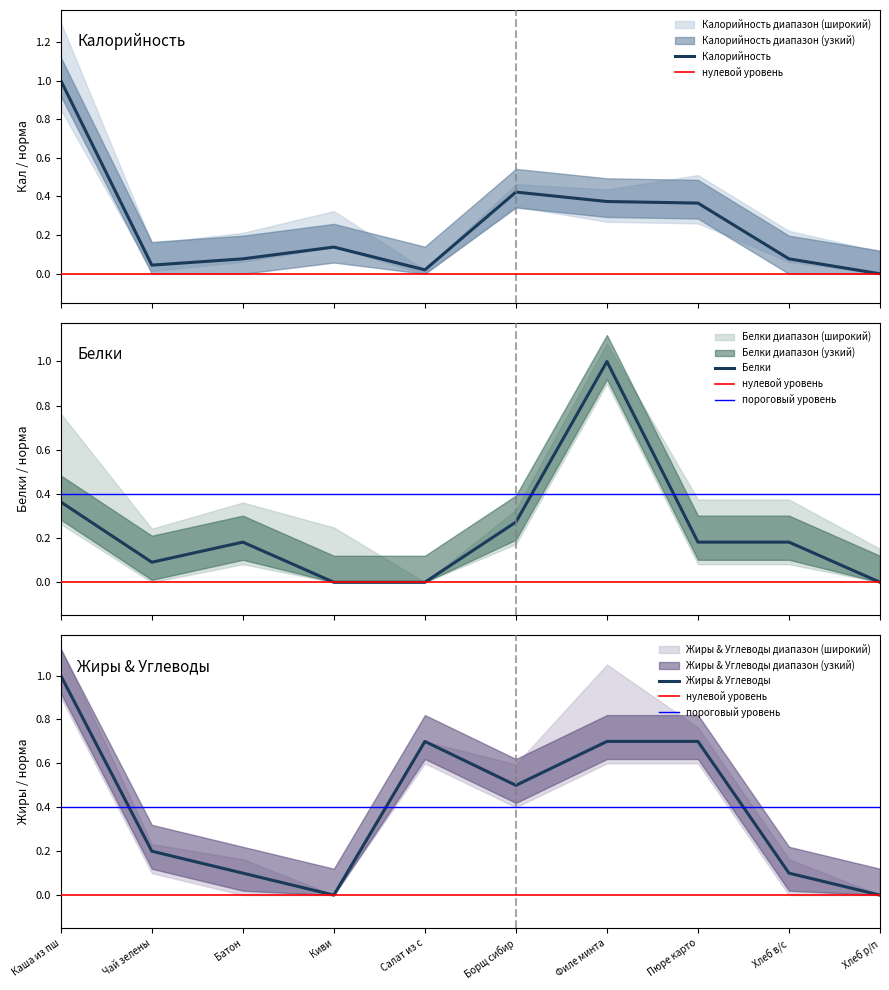

At how many categories does at least one series exceed 0?

9